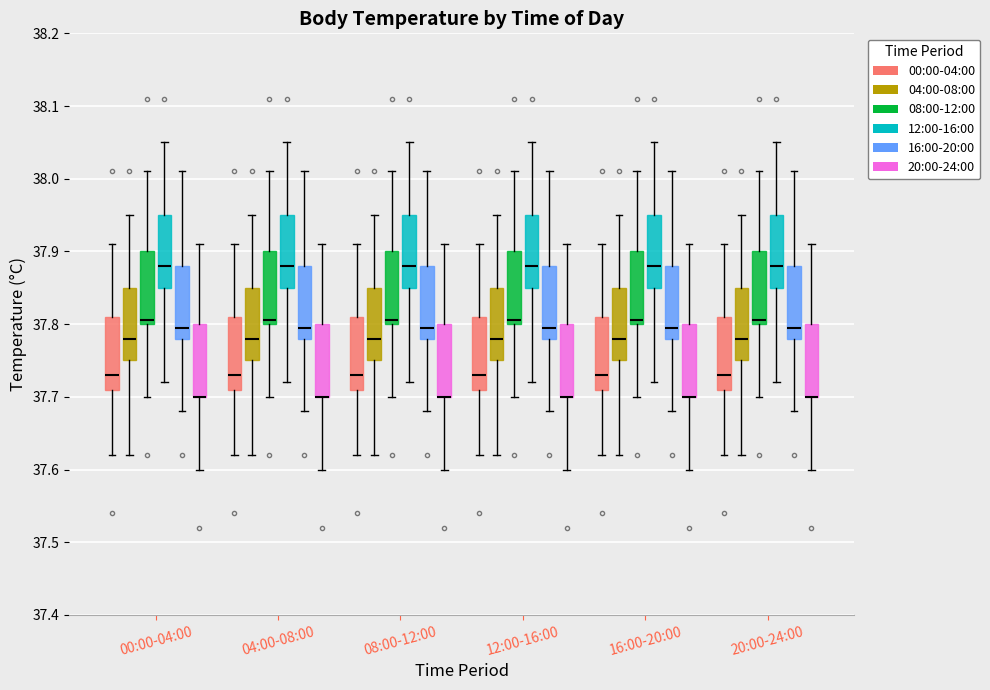

Where does the lower whisker of the box for 16:00-20:00 (16:00-20:00) end on the y-axis? The values are not printed on the chart, so give them approximately, as read against the axis.

37.68